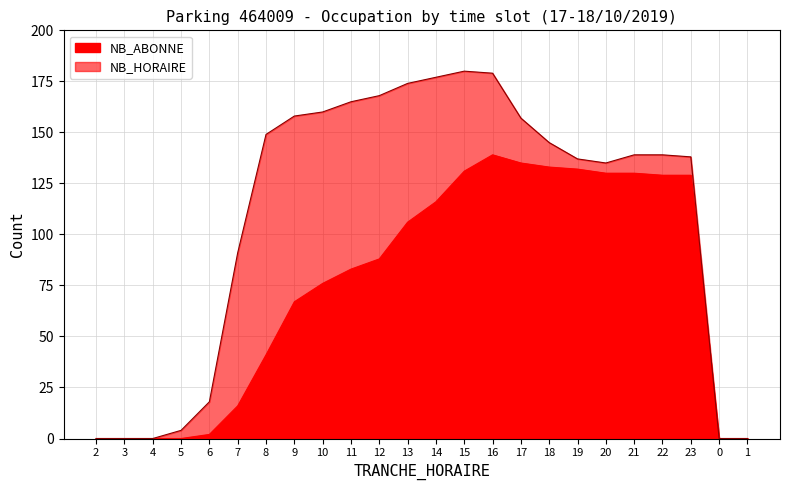

Rank the series at 13 from highest to lowest value.

NB_HORAIRE, NB_ABONNE